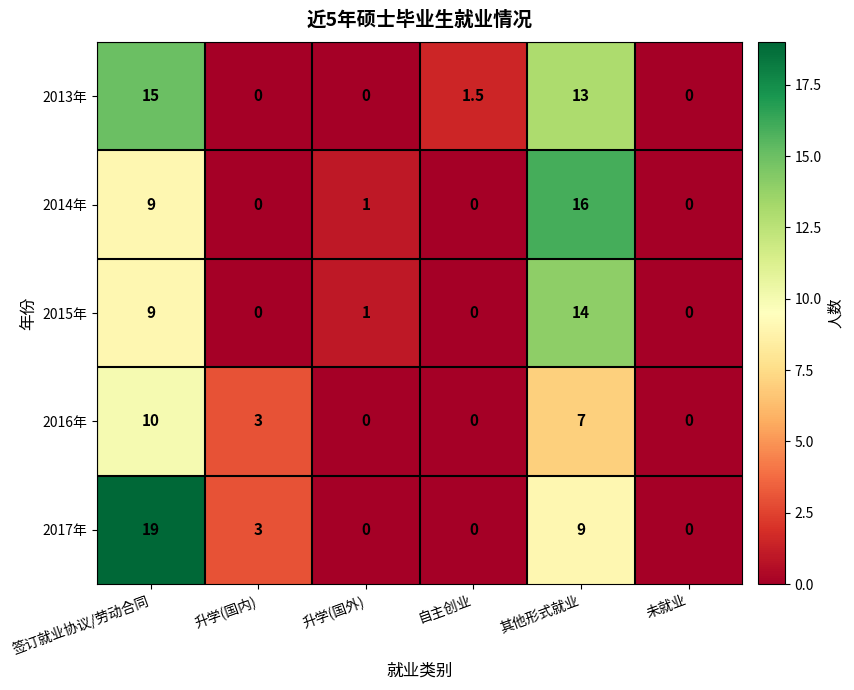

What is the sum of all 2014年 values?

26.0